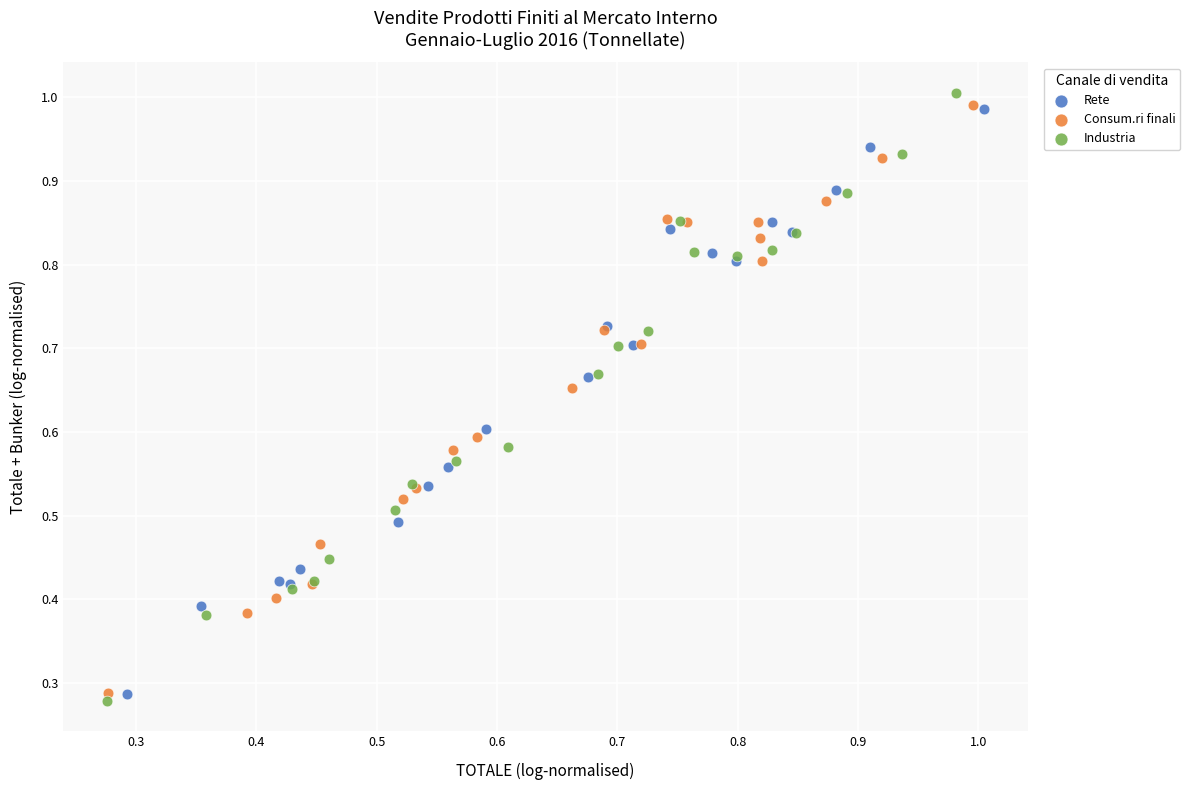

Which series has the largest Y range (max minus min)?

Industria